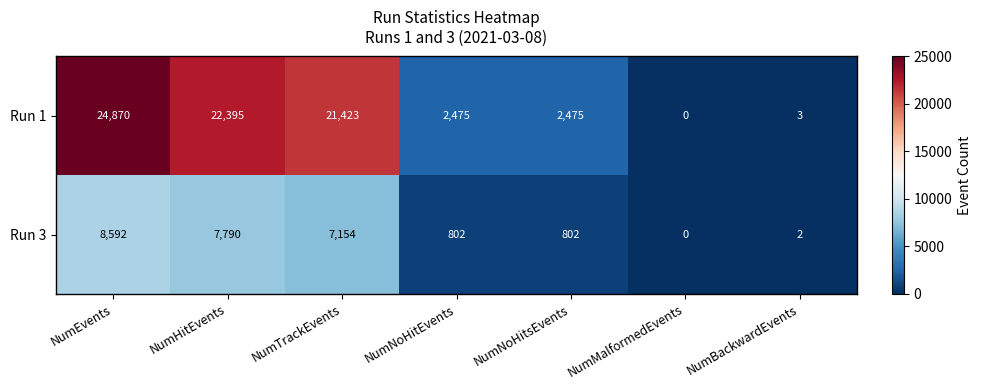

Which series has the largest range (max minus min)?

Run 1